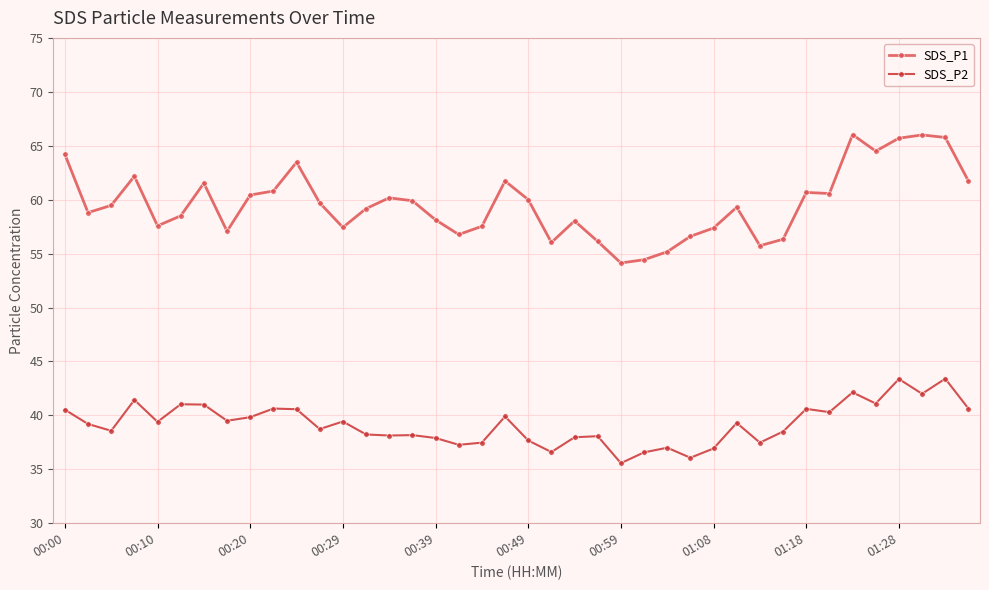

Rank the series by their average value, from lowest to highest.

SDS_P2, SDS_P1